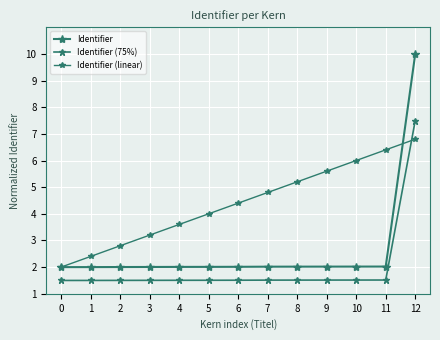

Which series has the widest spread of values?

Identifier